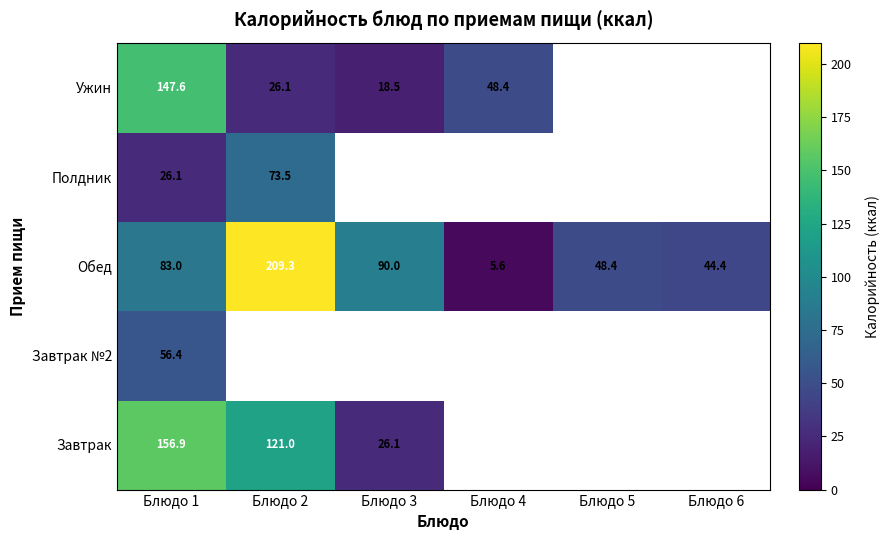

The value of Завтрак at Блюдо 2 is 64.3. True or false?

False